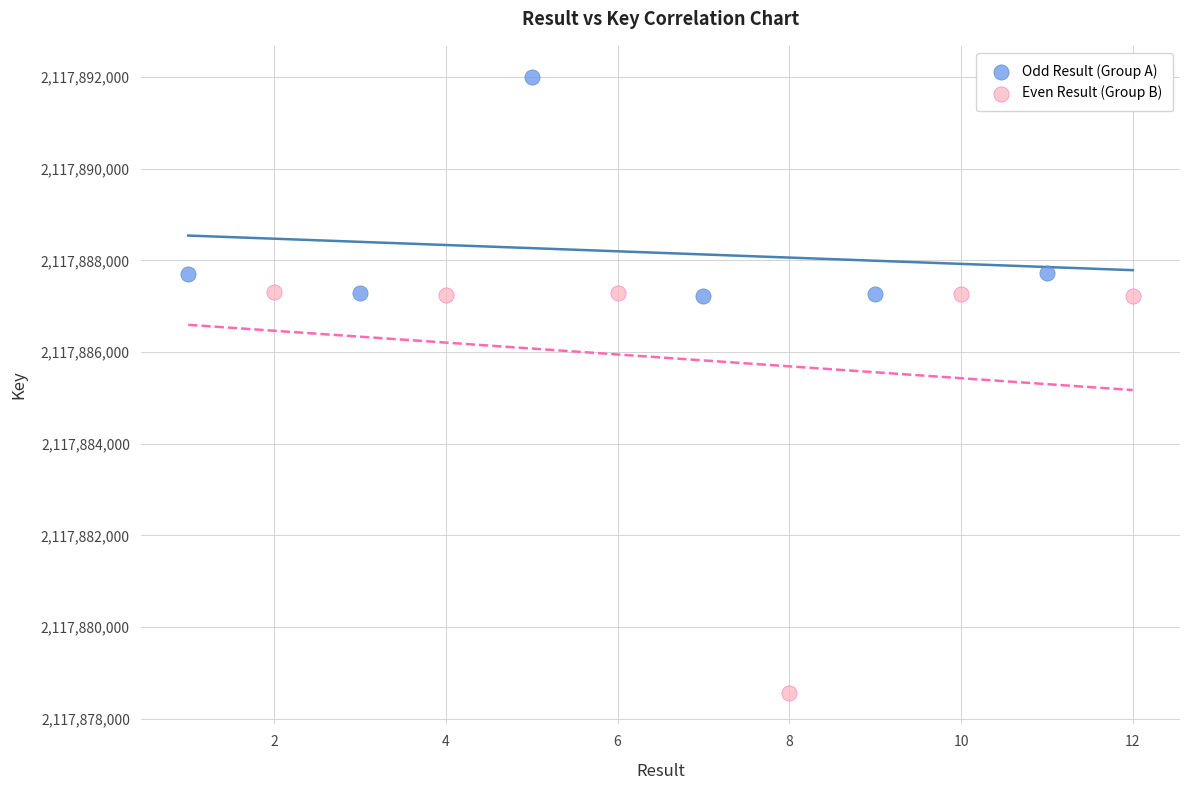

Which series contains the highest Y value?

Odd Result (Group A)